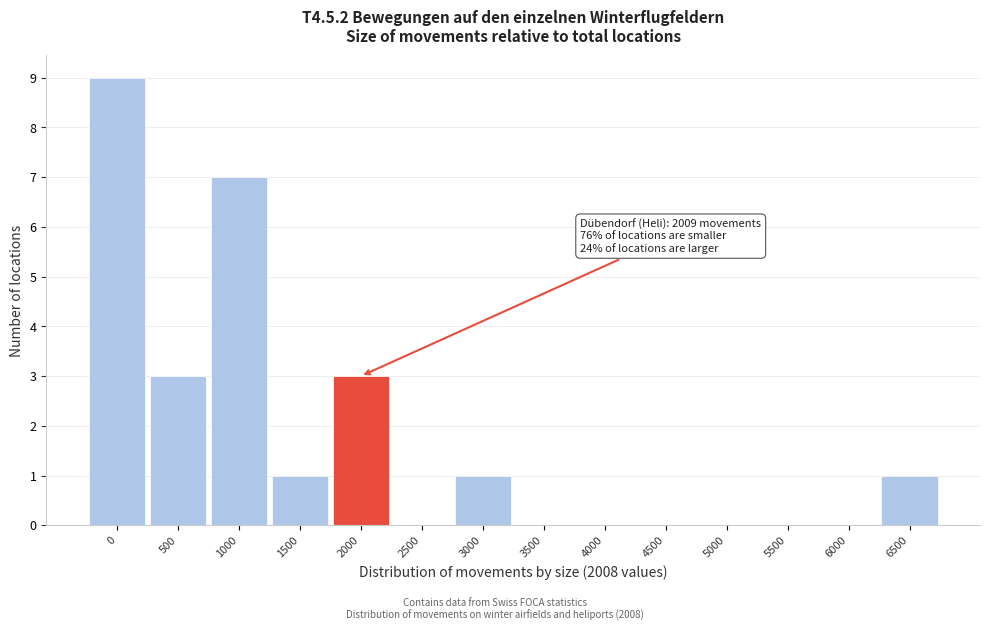

Reading left to right, extract all data points from this chart.

0=9	500=3	1000=7	1500=1	2000=3	2500=0	3000=1	3500=0	4000=0	4500=0	5000=0	5500=0	6000=0	6500=1